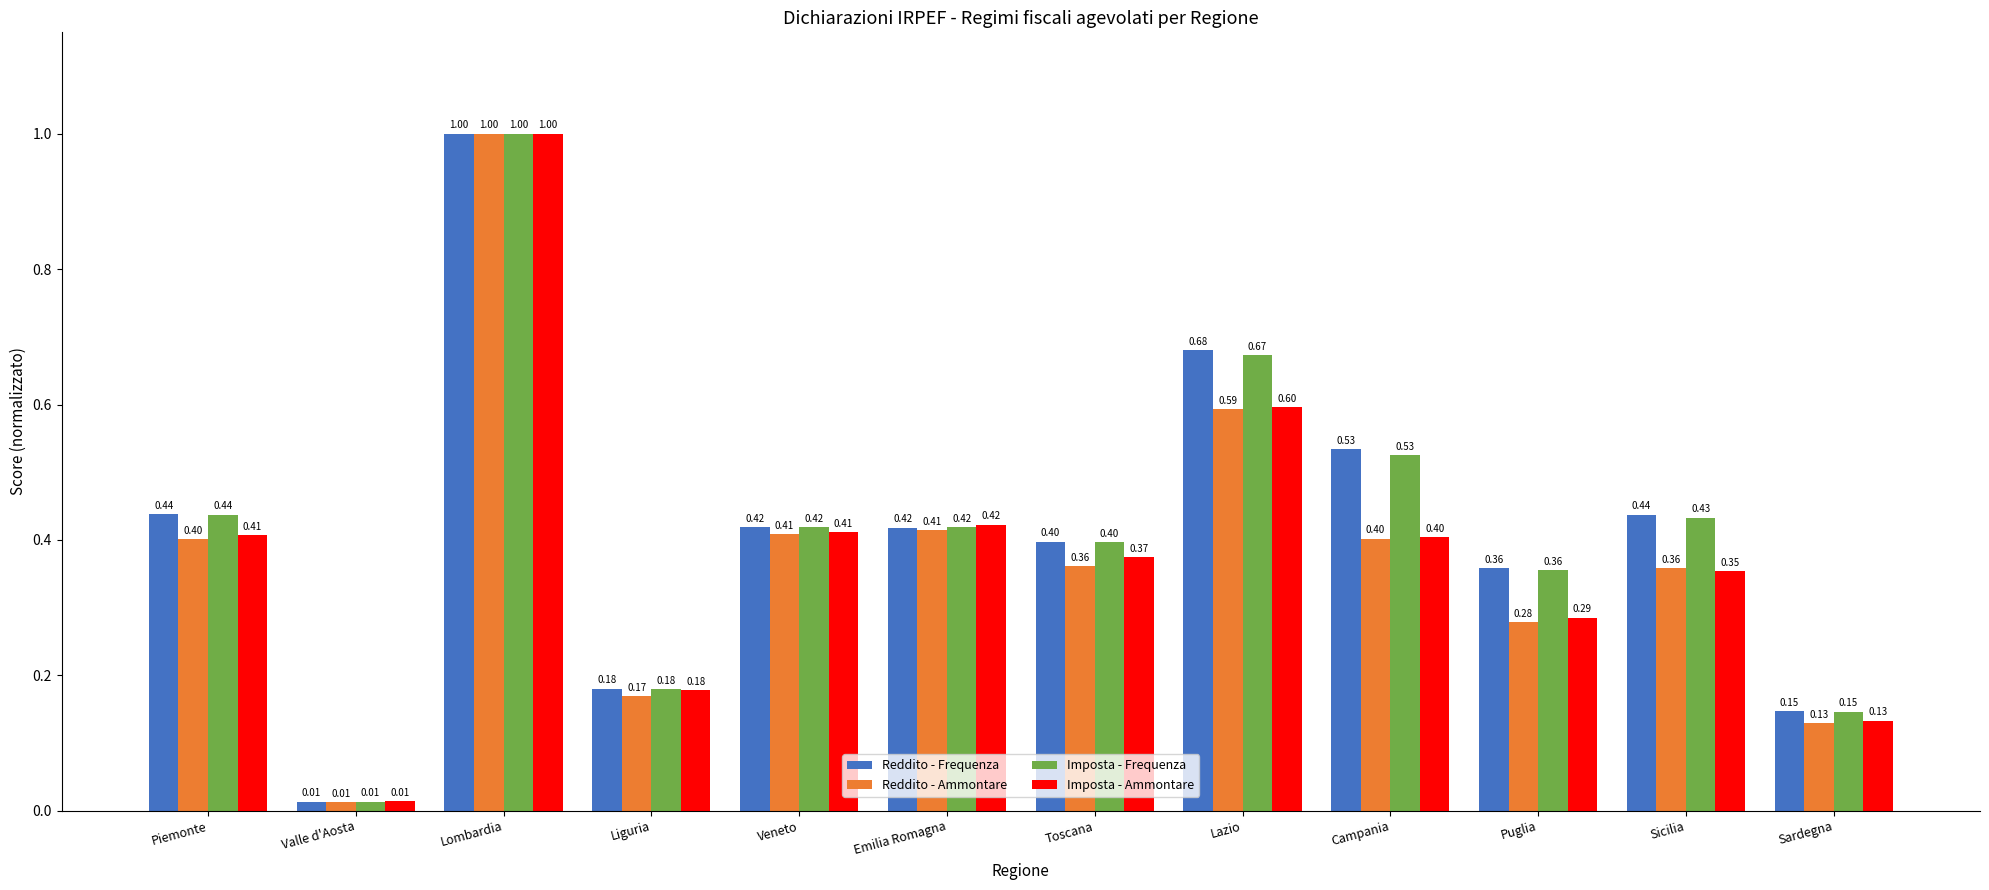

What are all the series names shown in the legend?

Reddito - Frequenza, Reddito - Ammontare, Imposta - Frequenza, Imposta - Ammontare